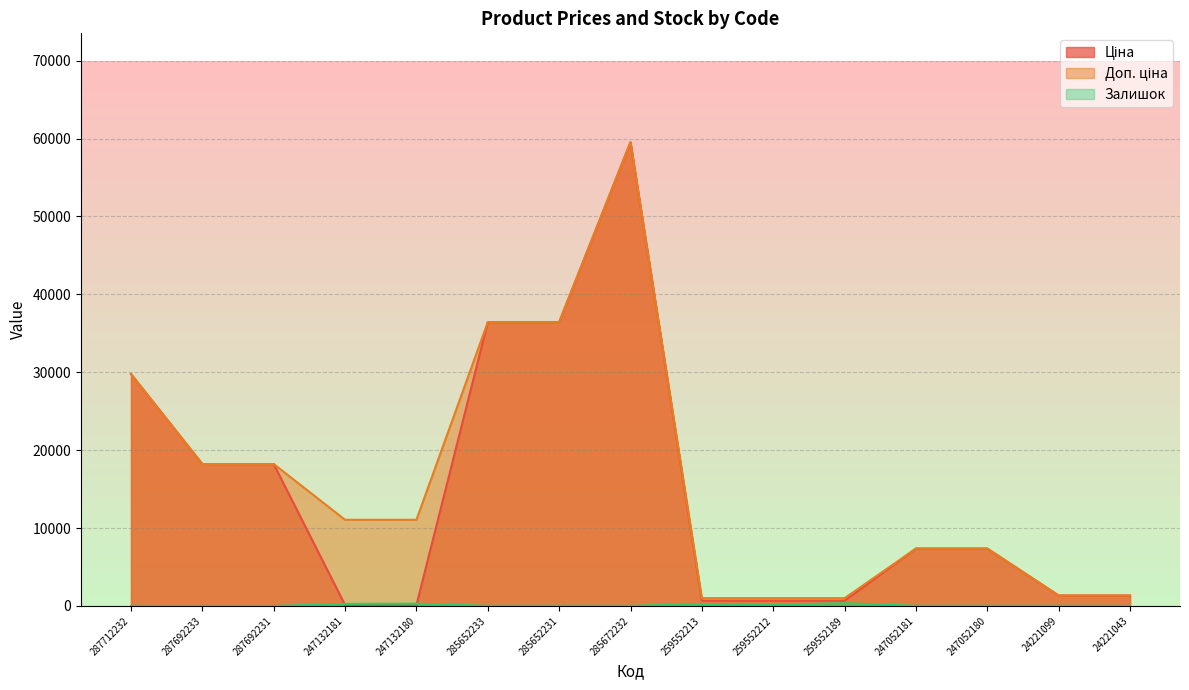

The value of Залишок at 247052181 is 33.4. True or false?

False